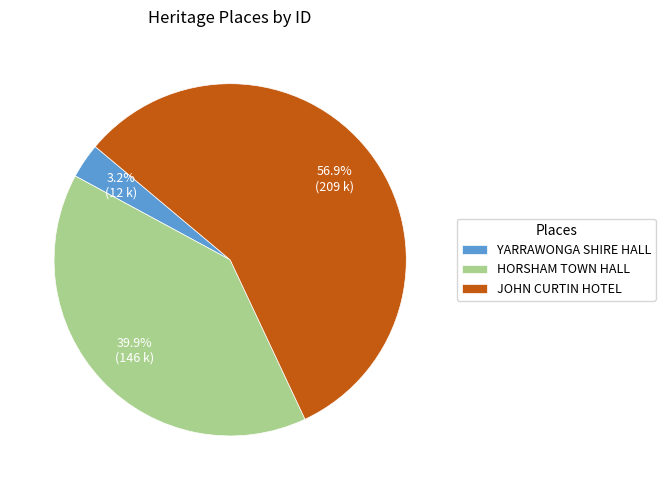

What is the total percentage of JOHN CURTIN HOTEL and YARRAWONGA SHIRE HALL?

60.1%